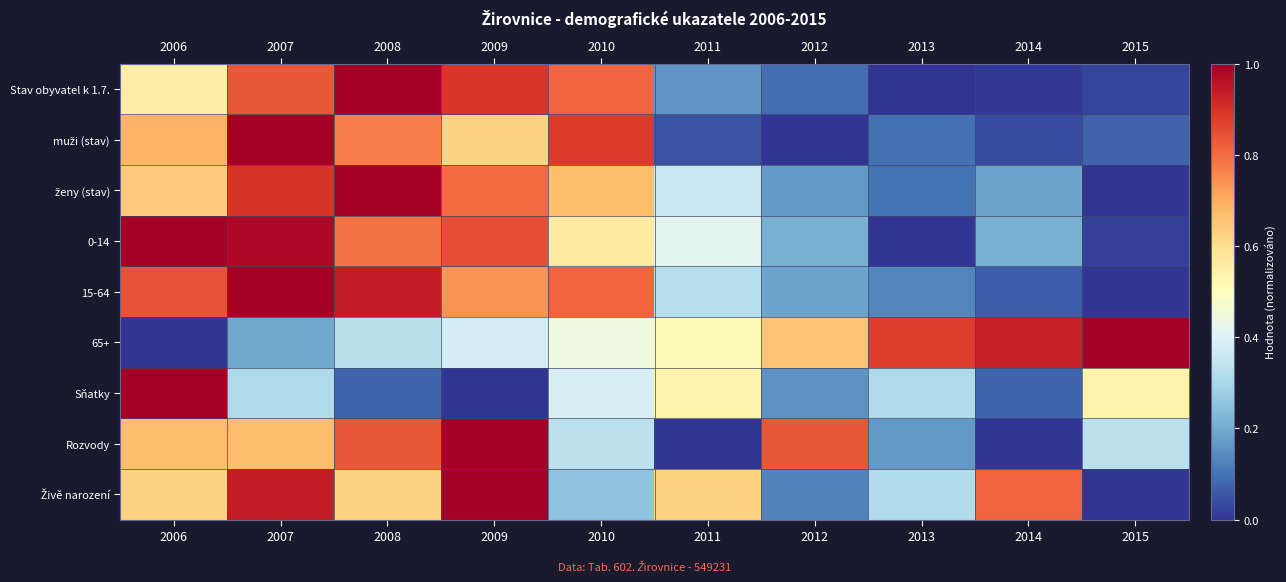

Rank the series at 2009 from lowest to highest value.

Sňatky, 65+, muži (stav), 15-64, ženy (stav), 0-14, Stav obyvatel k 1.7., Rozvody, Živě narození